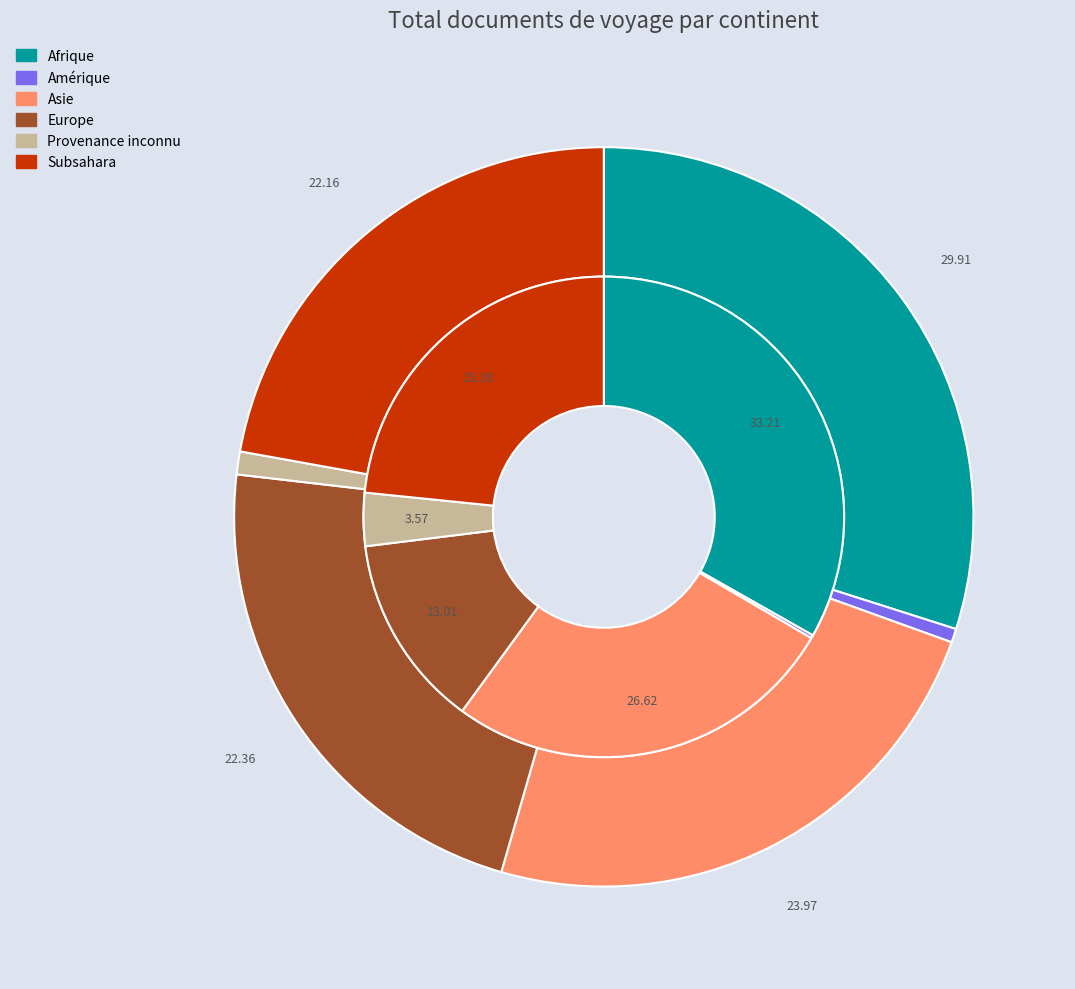

Is it true that Afrique is 40% of the pie?

False